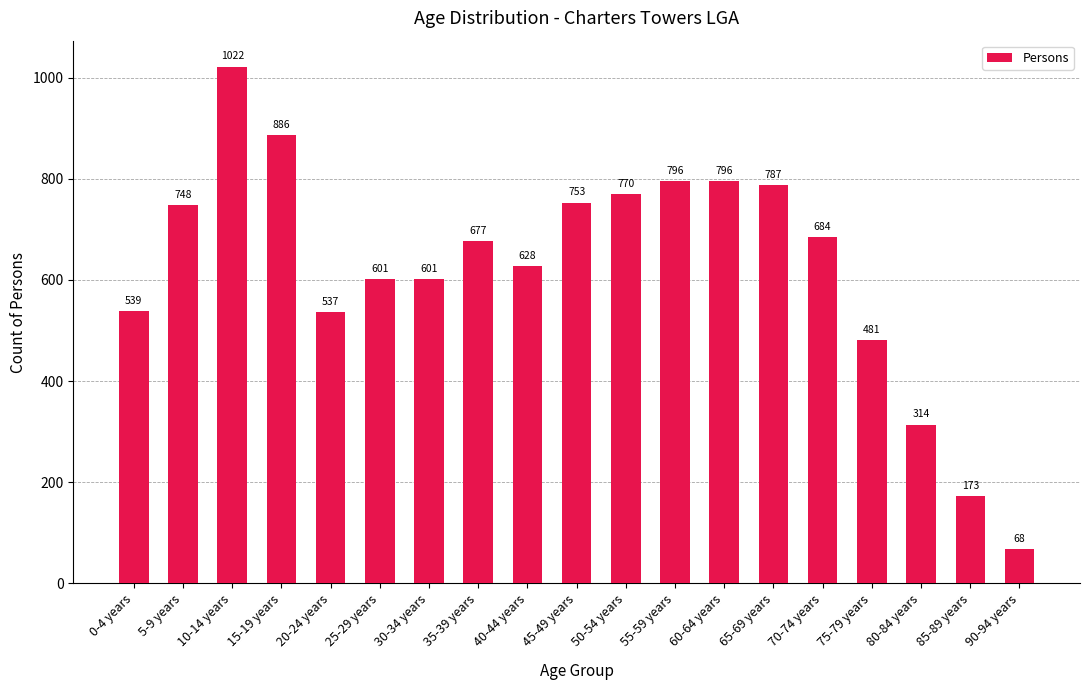

What is the difference between the values at 90-94 years and 30-34 years?

533